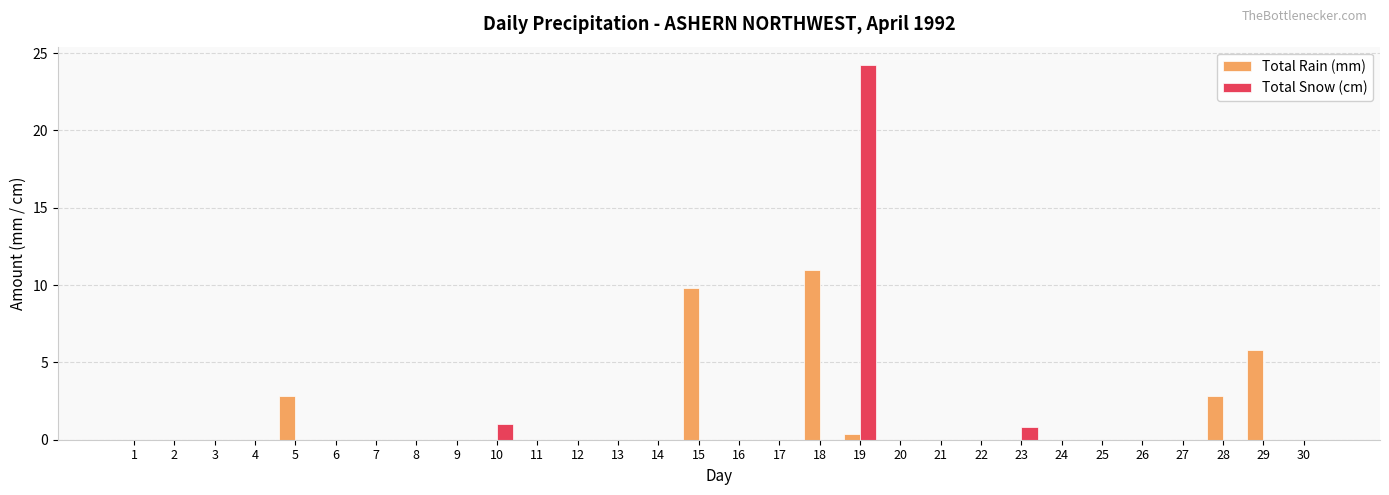

Which series changed the most between 2 and 28?

Total Rain (mm)